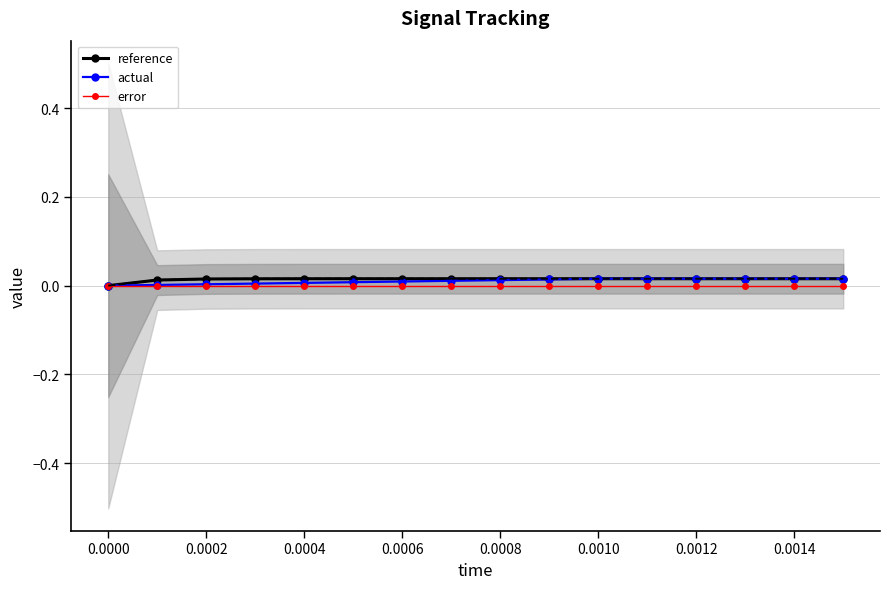

Is it true that reference equals 0.0 at 0.0016?

False